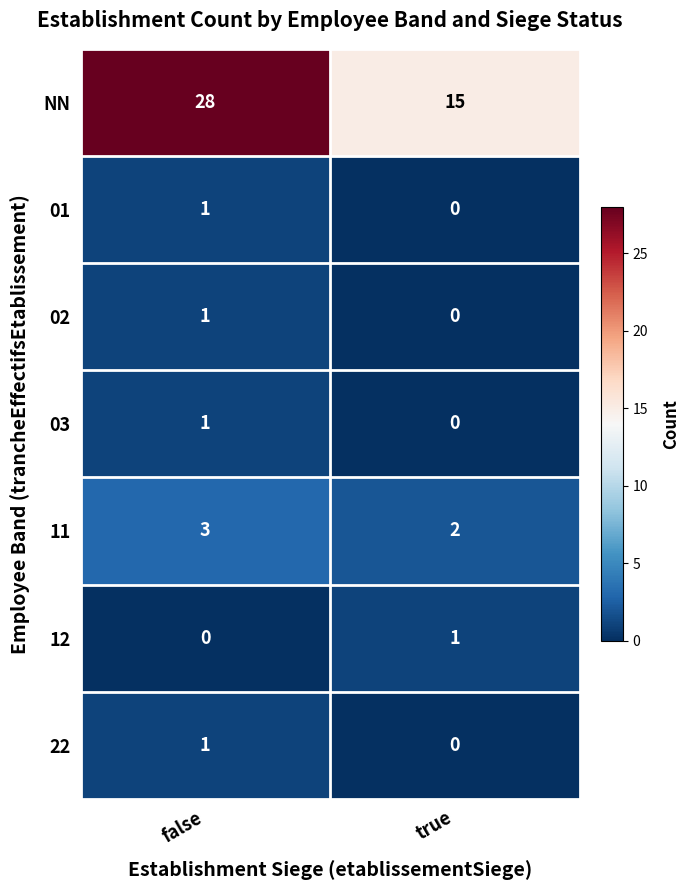

Which series has the largest range (max minus min)?

NN